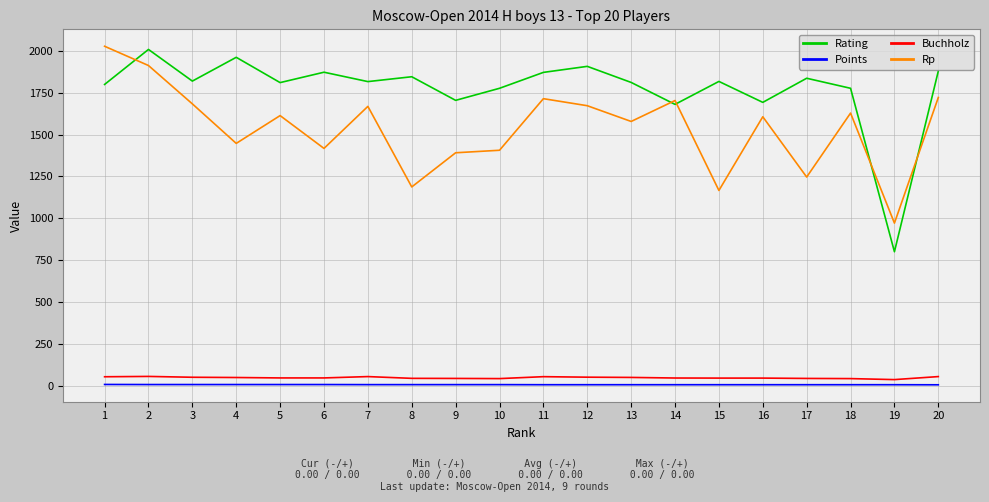

What is the difference between the maximum and minimum values in the Points series?

2.0